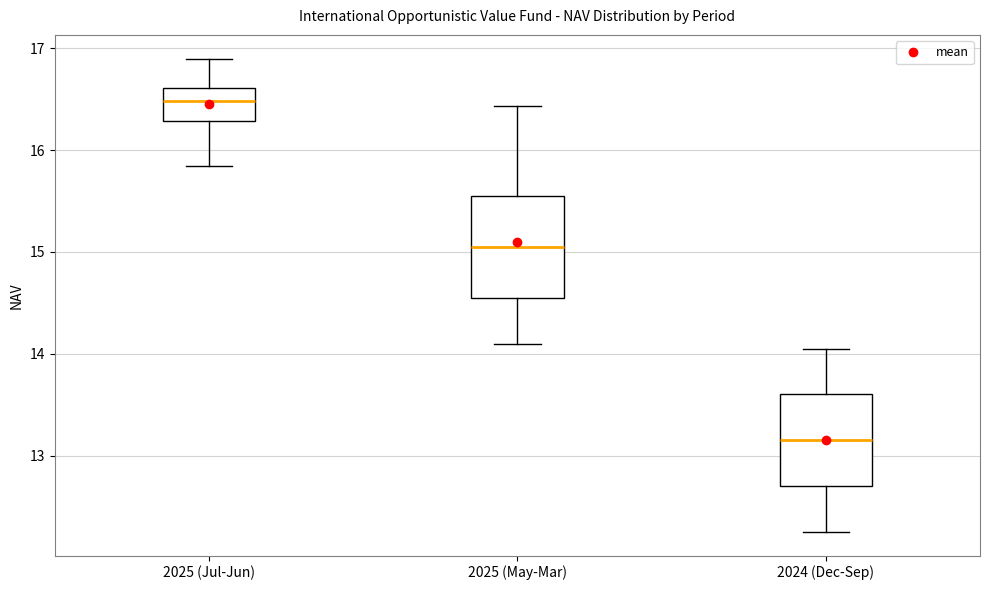

Where does the lower whisker of the box for 2025 (May-Mar) end on the y-axis? The values are not printed on the chart, so give them approximately, as read against the axis.

14.1